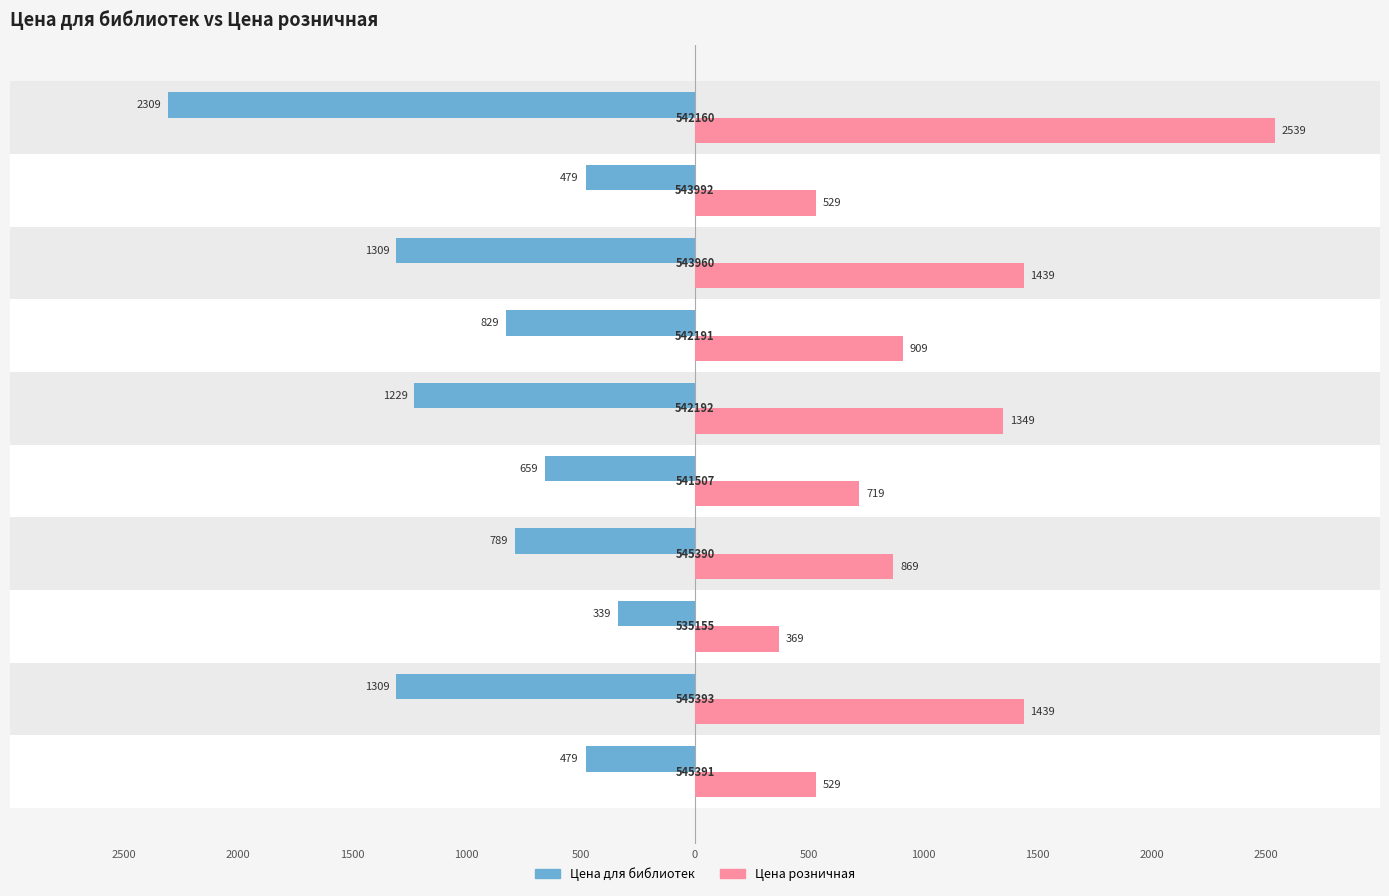

What is the minimum value for Цена розничная?

369